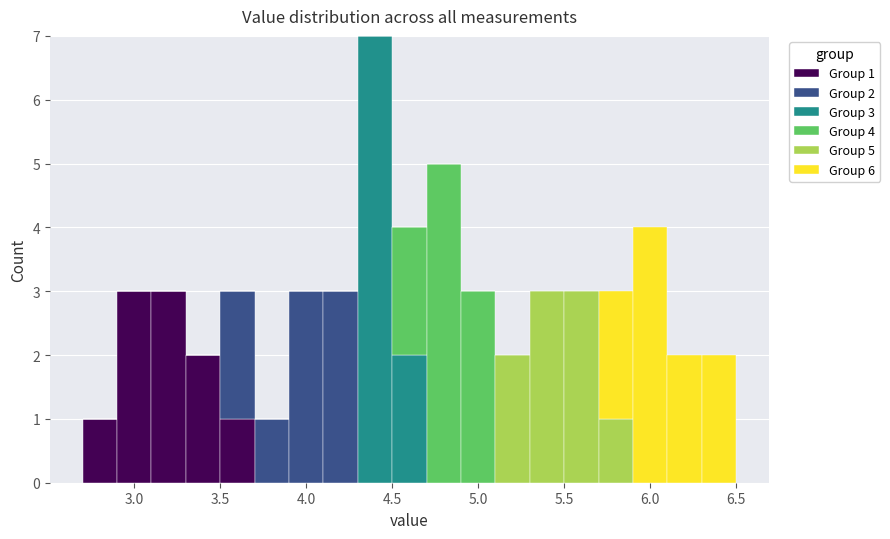

Which range on the x-axis has the tallest stacked bar (by total height)?

4.3 to 4.5